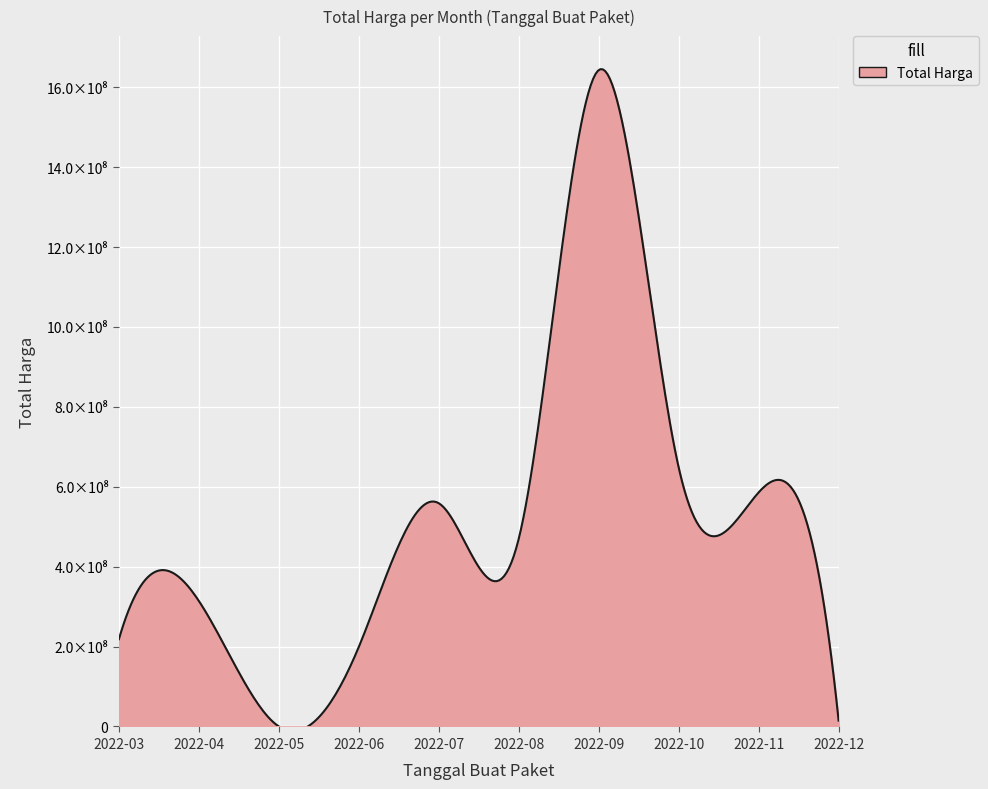

Does the chart have visible grid lines?

Yes